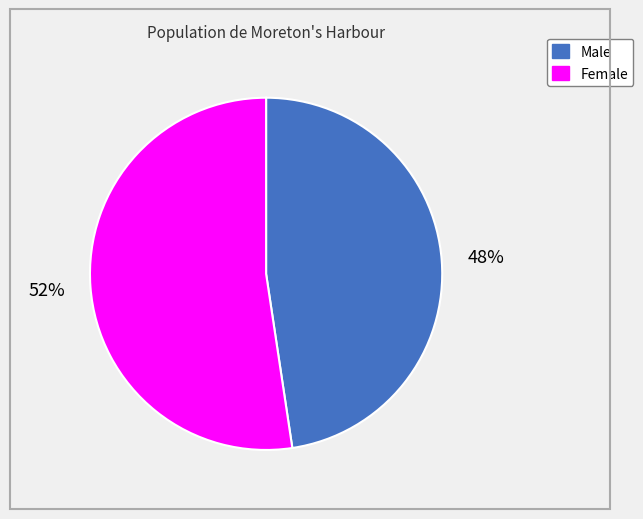

Is the sum of Male and Female greater than half?

Yes